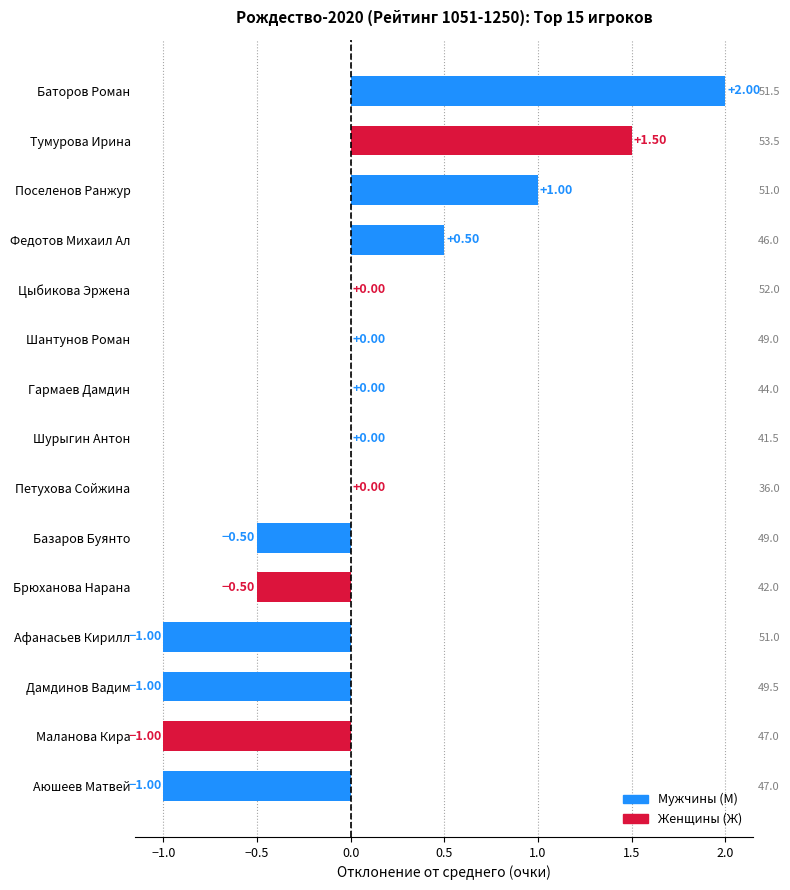

What is the sum of the values at Афанасьев Кирилл and Федотов Михаил Ал?

-0.5